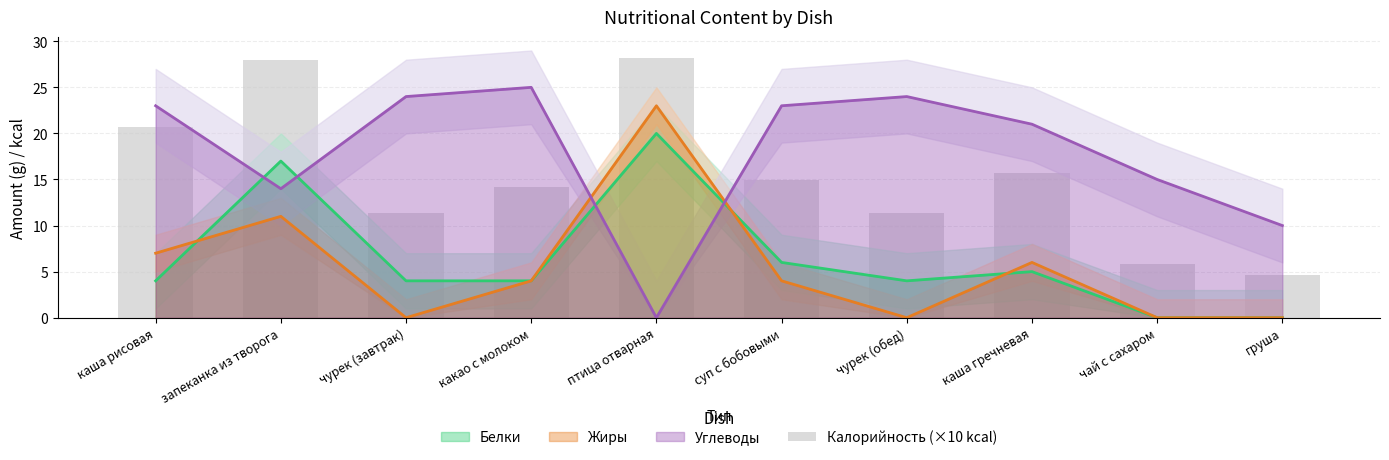

Which label corresponds to the largest value in the chart?

птица отварная